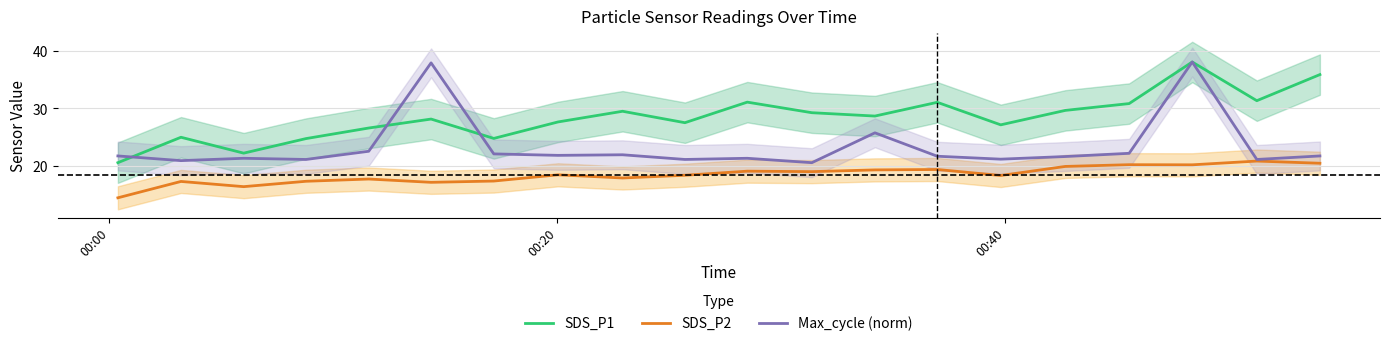

True or false: SDS_P2 and SDS_P1 intersect in this chart.

False